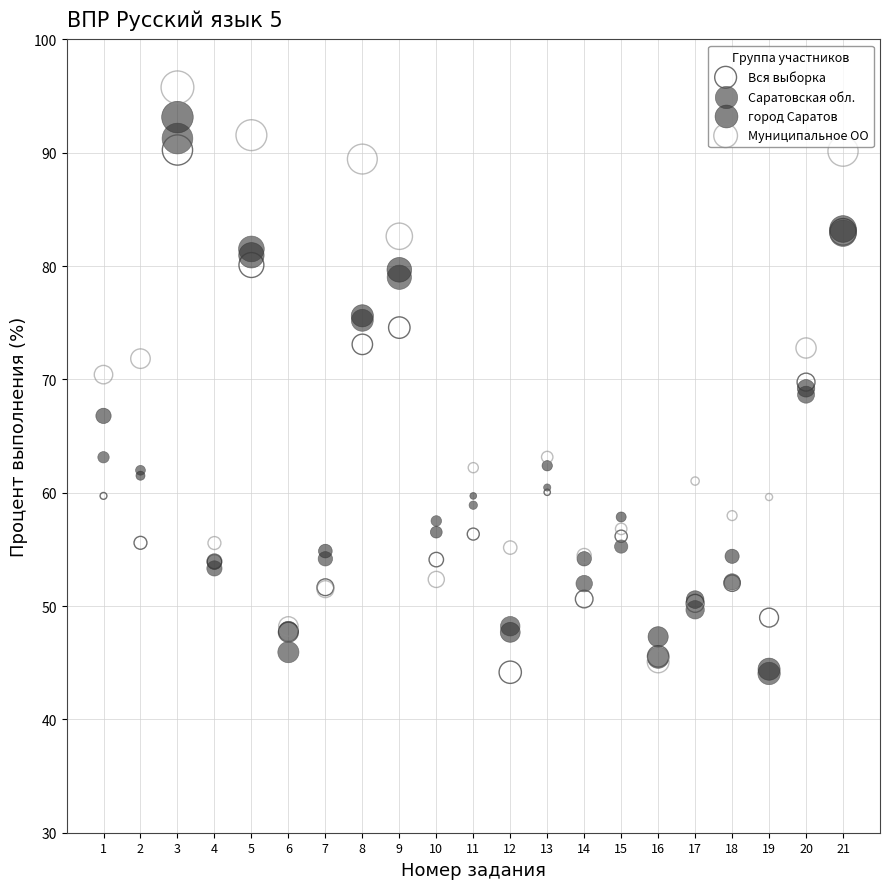

Which series contains the highest Y value?

Муниципальное ОО